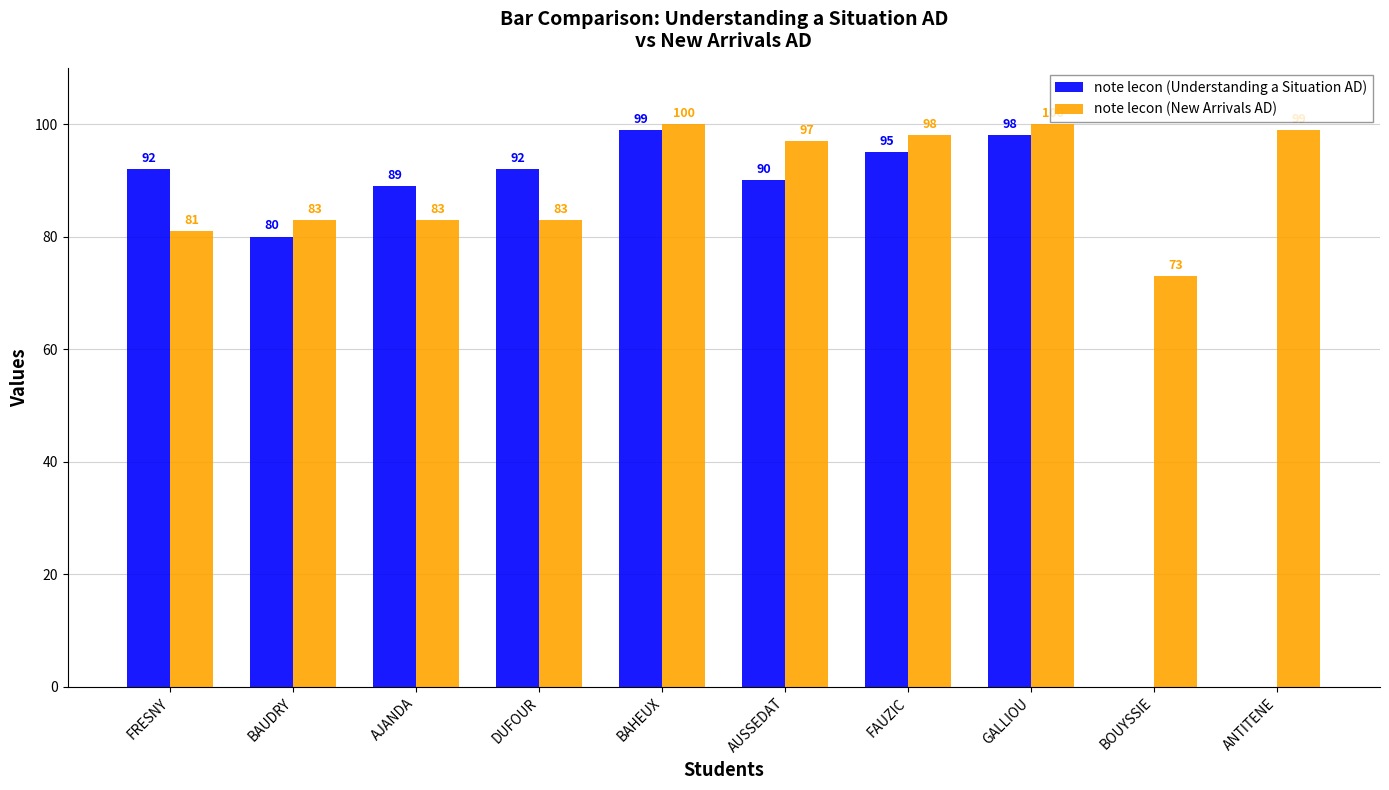

What are all the series names shown in the legend?

note lecon (Understanding a Situation AD), note lecon (New Arrivals AD)